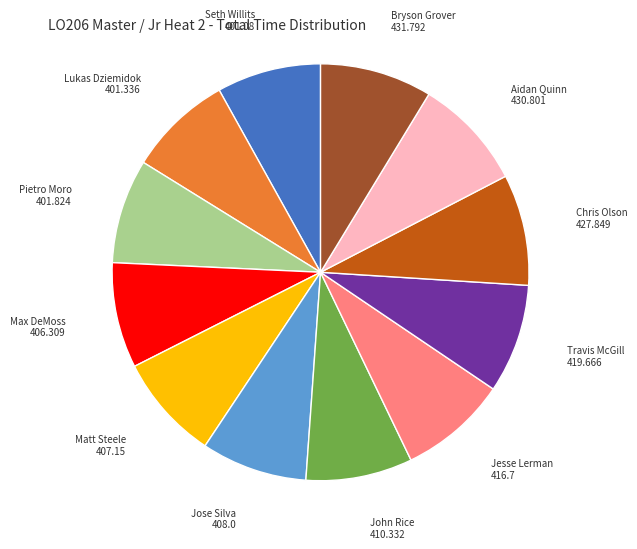

Does any single category account for the majority?

No